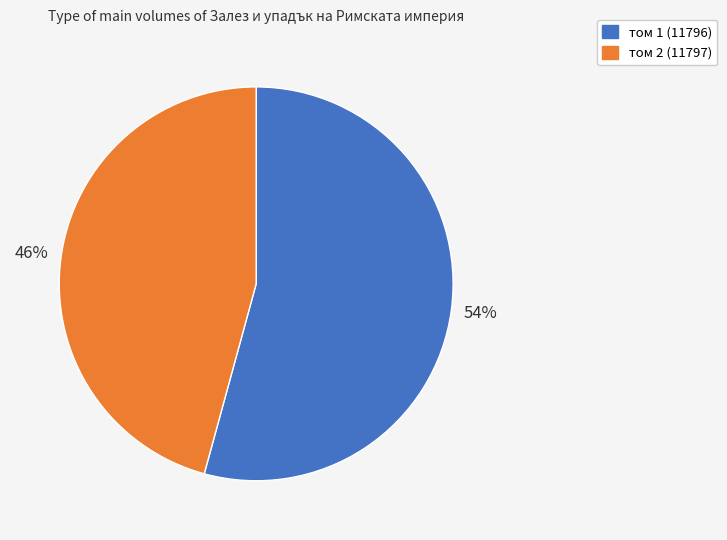

Is the sum of том 1 (11796) and том 2 (11797) greater than half?

Yes